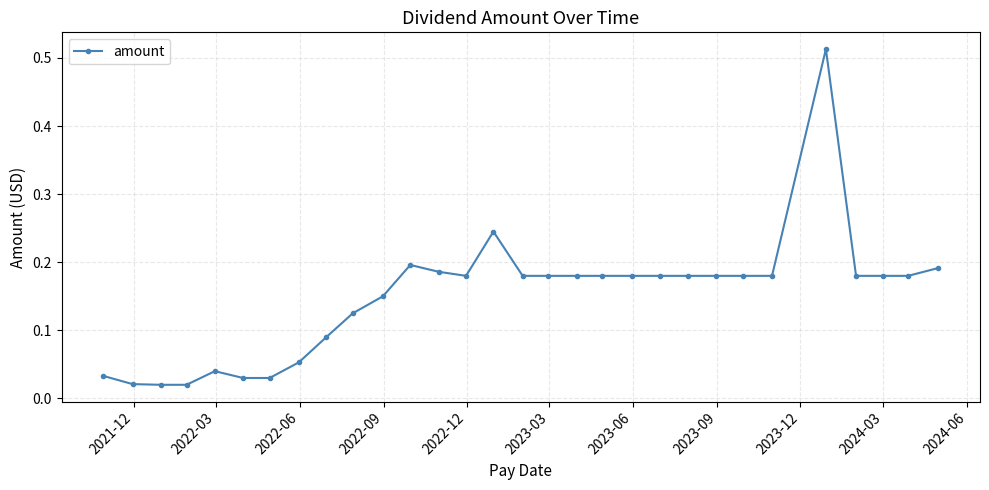

True or false: the data has more than 2 interior local peaks.

True